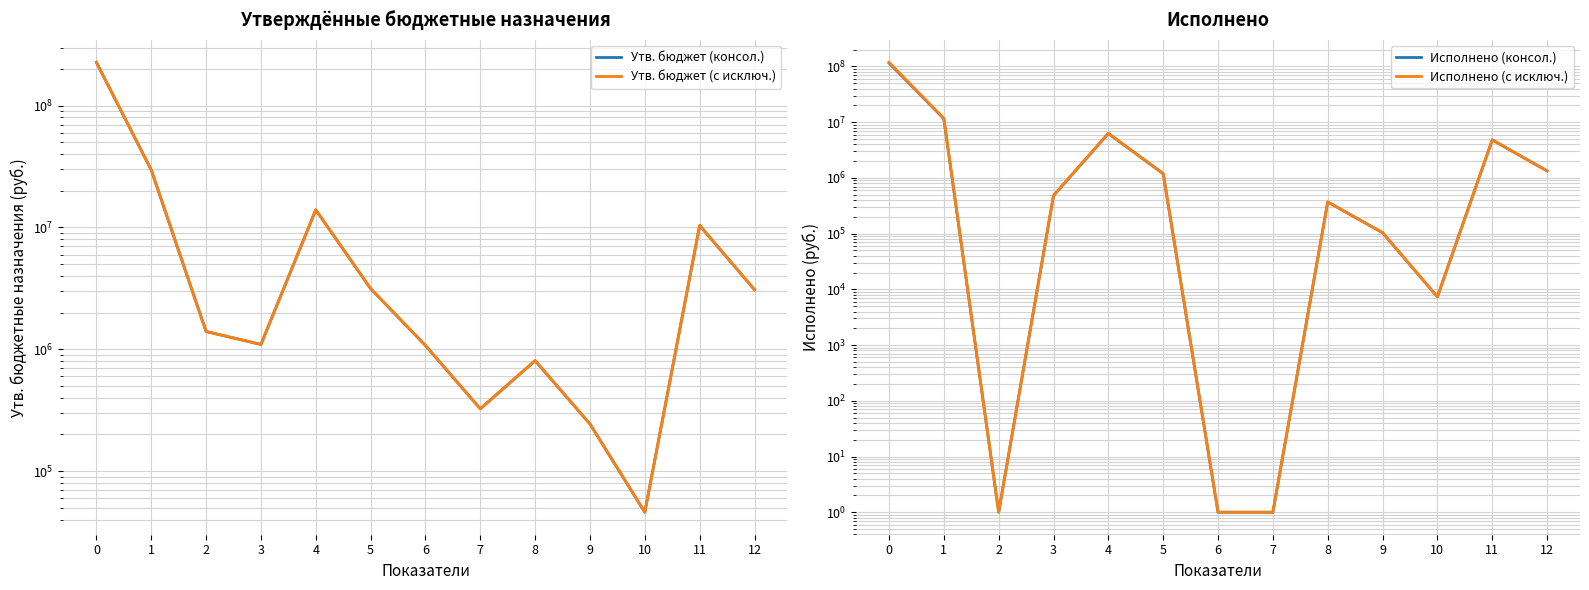

At which category does Исполнено (консол.) reach its first local valley?

2